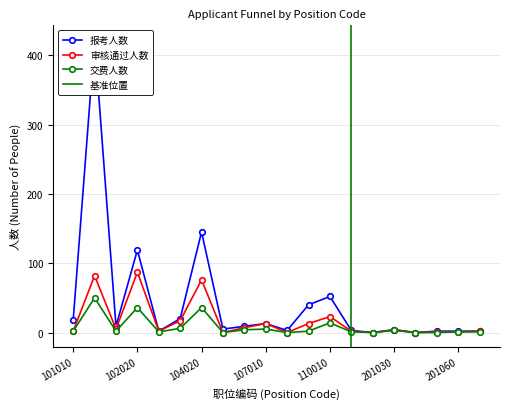

Where is the first local minimum for 审核通过人数?

102010